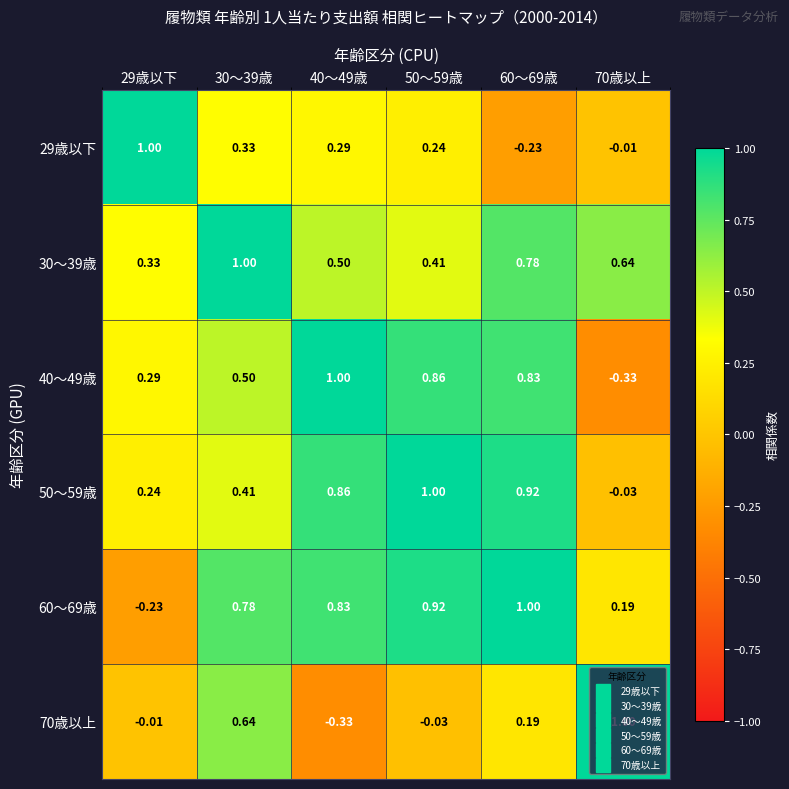

Is the value of 40～49歳 at 40～49歳 greater than the value of 30～39歳 at 70歳以上?

Yes